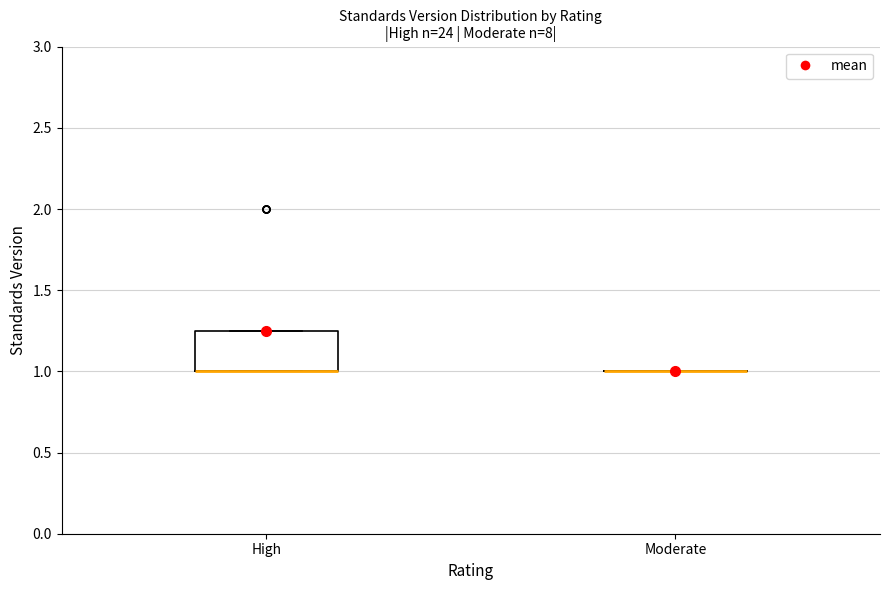

Reading left to right, read every box against the y-axis: the position of its median line, the range the box covers, and the ends of its whiskers. The values are not printed on the chart, so give them approximately, as read against the axis.

High: median 1.00 (drawn on the box's lower edge), box 1.00 to 1.25, whiskers 1.00 to 1.25
Moderate: box collapsed to a line at 1.00, whiskers 1.00 to 1.00